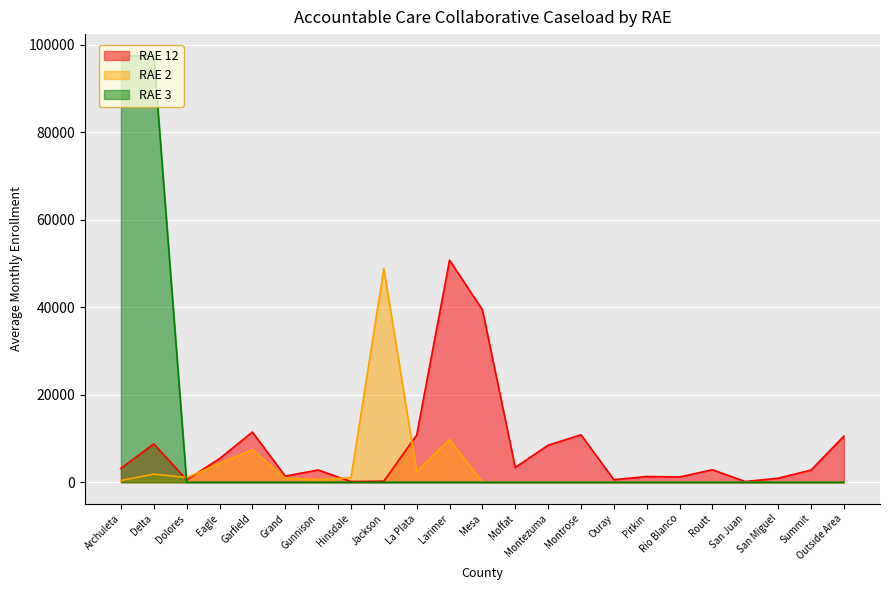

What is the sum of all RAE 3 values?

194872